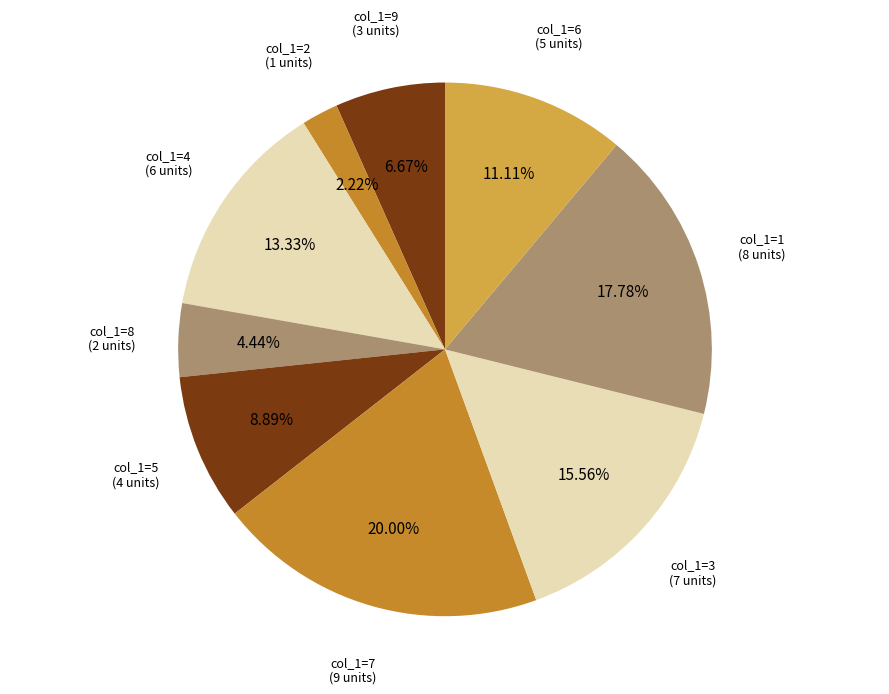

Is there a majority slice in this chart?

No